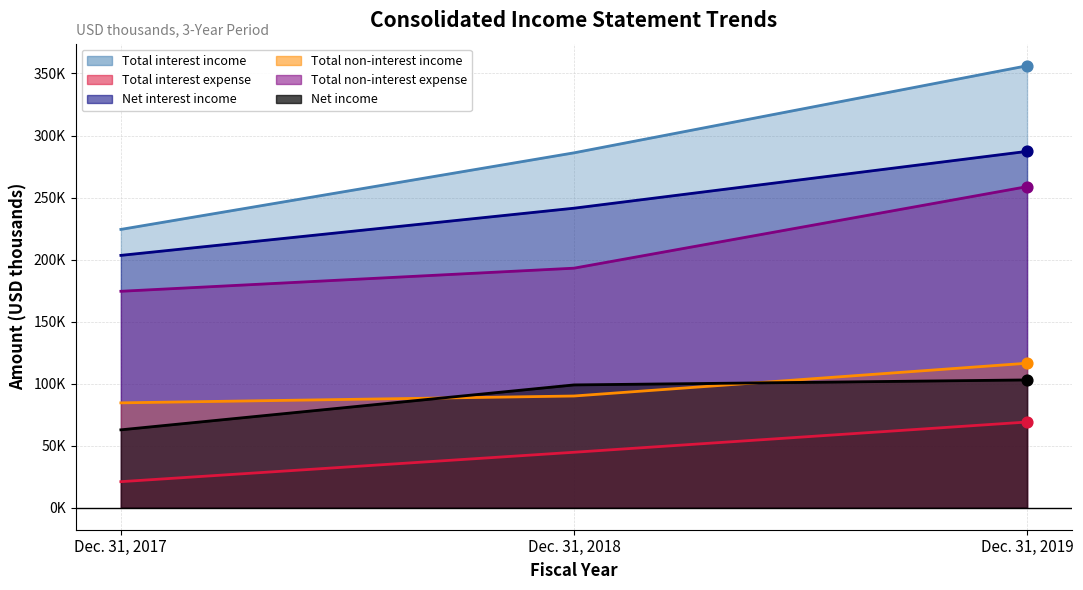

Which series reaches the minimum Y coordinate?

Total interest expense